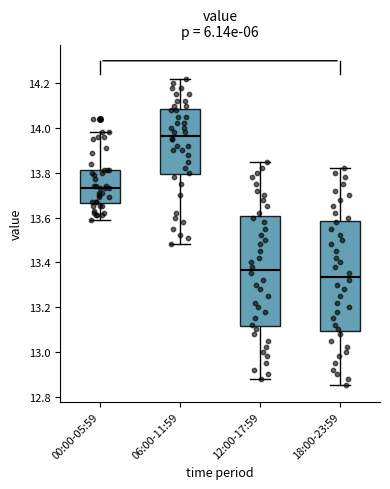

Reading left to right, transcribe this box plot: for each box, give where its median line is, the range the box spans, and where its two whiskers end, as read against the y-axis. The values are not printed on the chart, so give them approximately, as read against the axis.

00:00-05:59: median 13.74, box 13.66 to 13.82, whiskers 13.60 to 13.98
06:00-11:59: median 13.96, box 13.80 to 14.08, whiskers 13.48 to 14.22
12:00-17:59: median 13.36, box 13.12 to 13.60, whiskers 12.88 to 13.86
18:00-23:59: median 13.34, box 13.10 to 13.58, whiskers 12.86 to 13.82